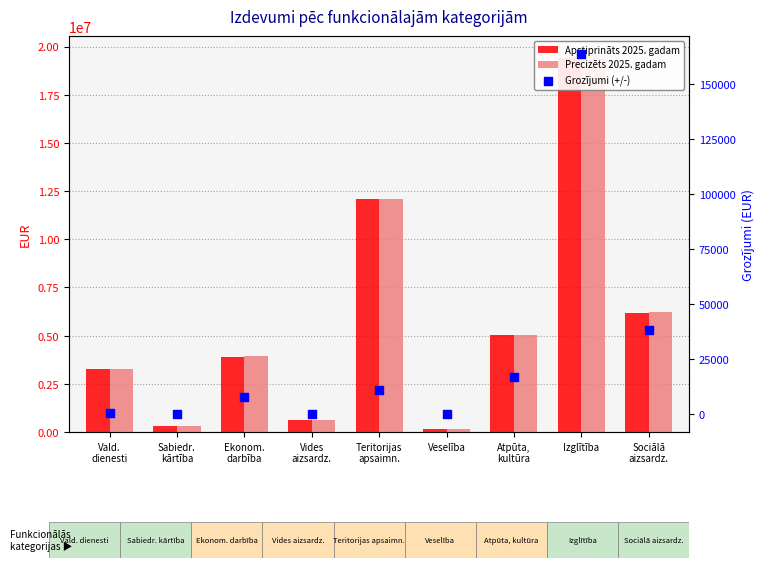

What is the total value across all series at Sabiedr.
kārtība?

640560